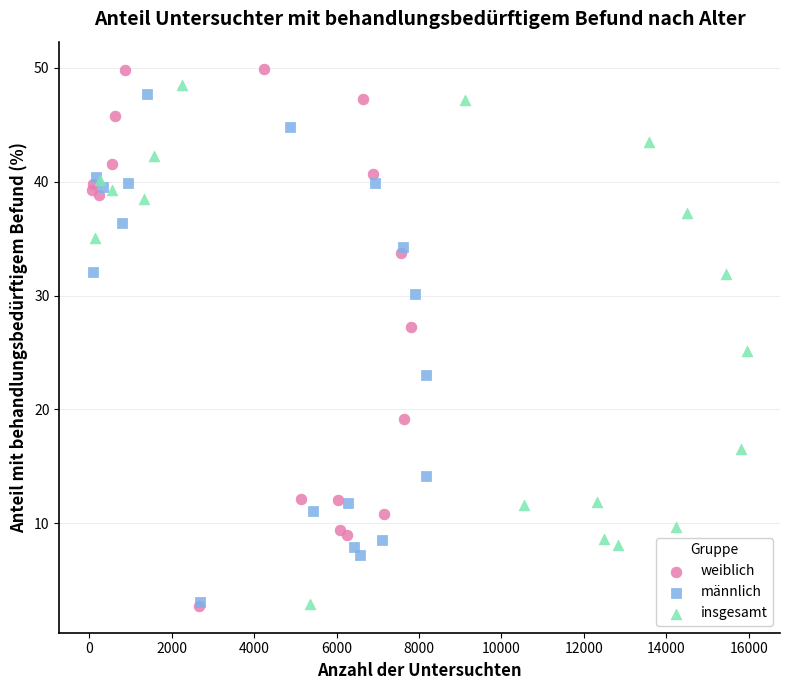

Which series has the widest spread of Y values?

weiblich